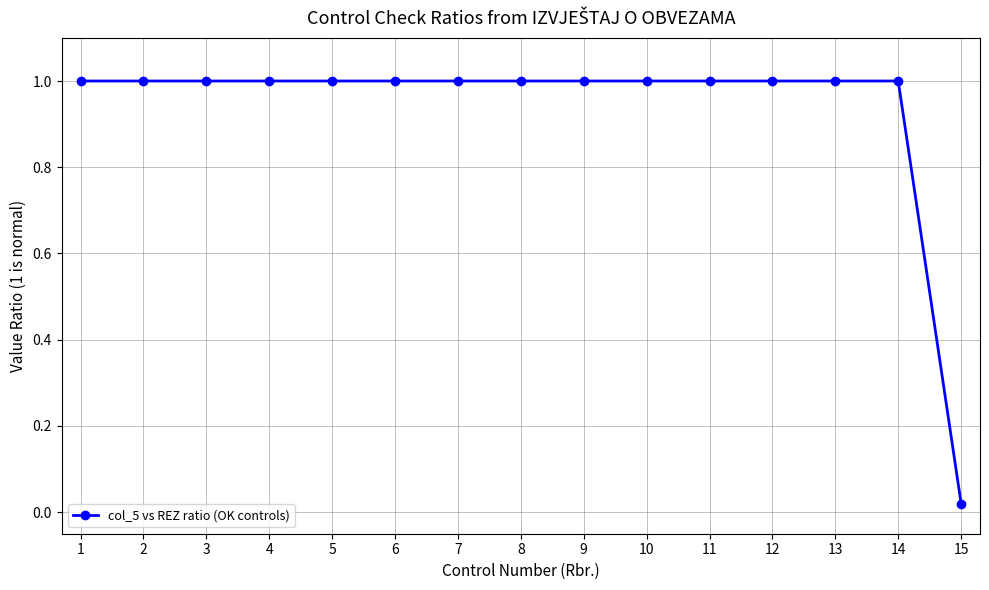

Where is the data nearest to the value 0?

15